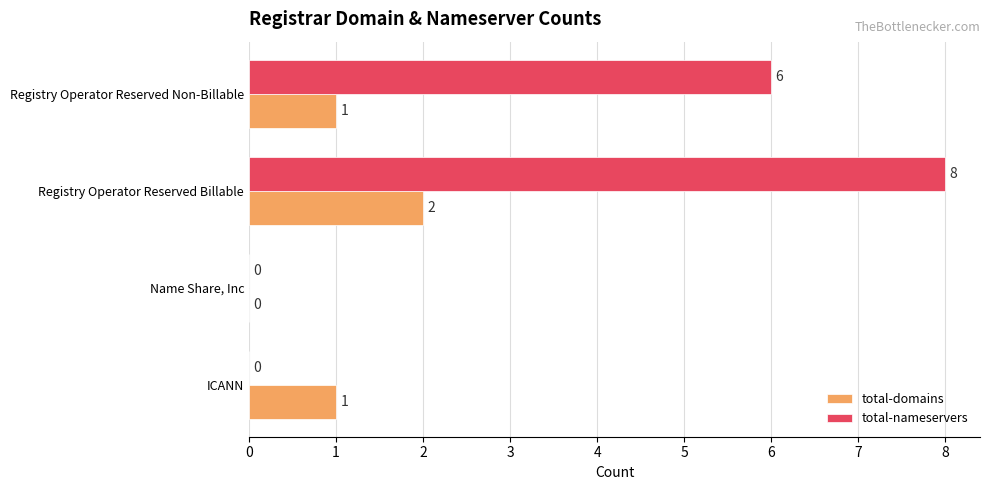

Which series changed the most between Name Share, Inc and Registry Operator Reserved Billable?

total-nameservers